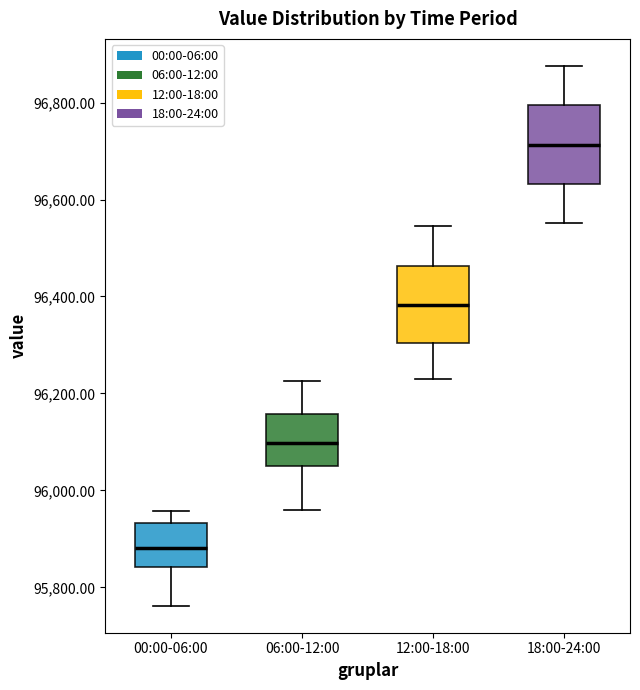

Where does the median line of the box for 00:00-06:00 sit on the y-axis? The values are not printed on the chart, so give them approximately, as read against the axis.

95880